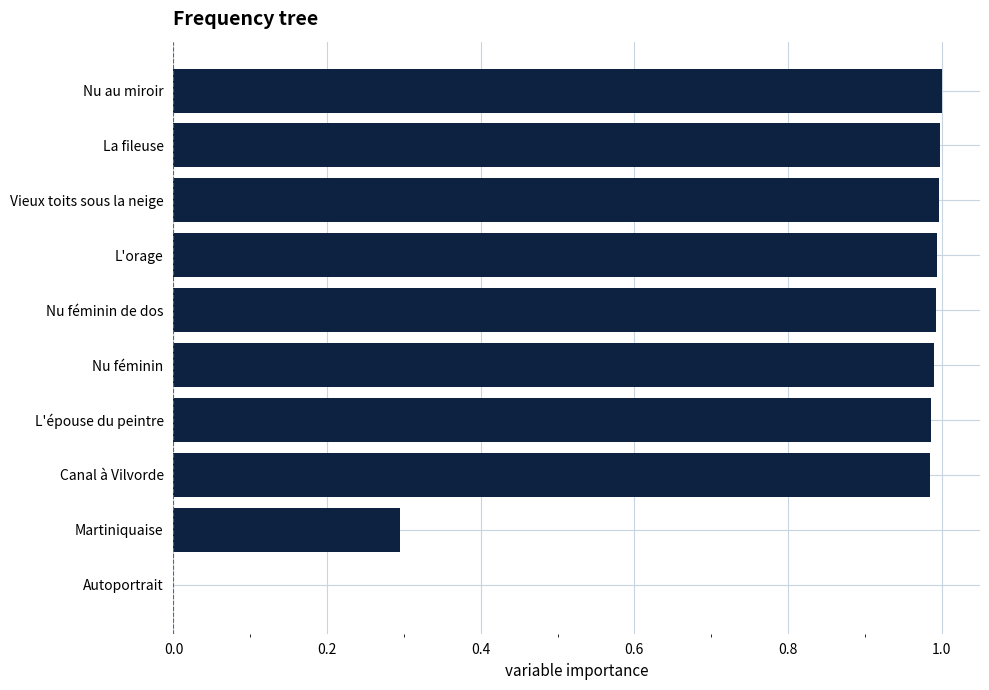

Is it true that the value at La fileuse is 1.4?

False